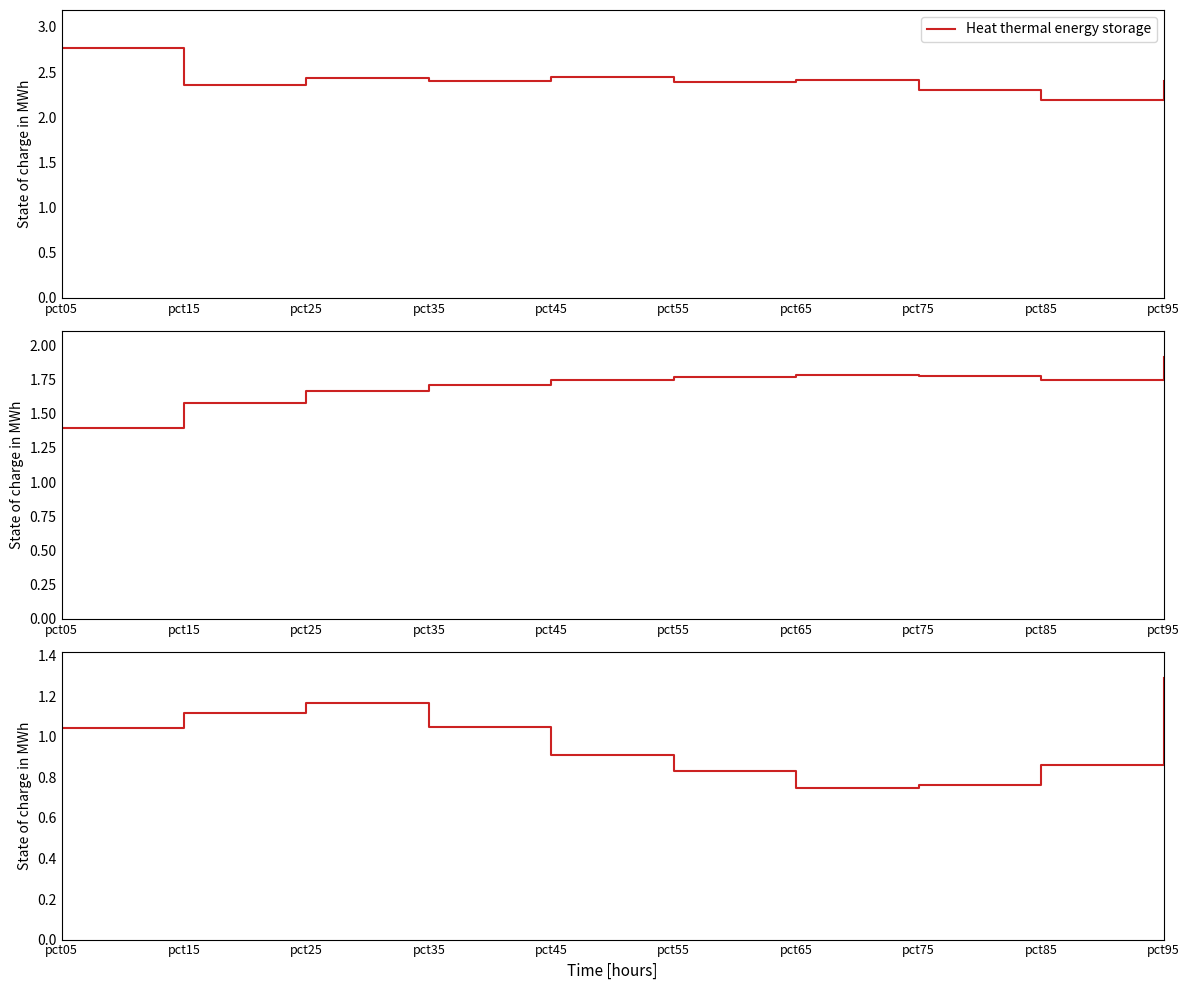

True or false: Heat thermal energy storage and Jun cross at least once.

False